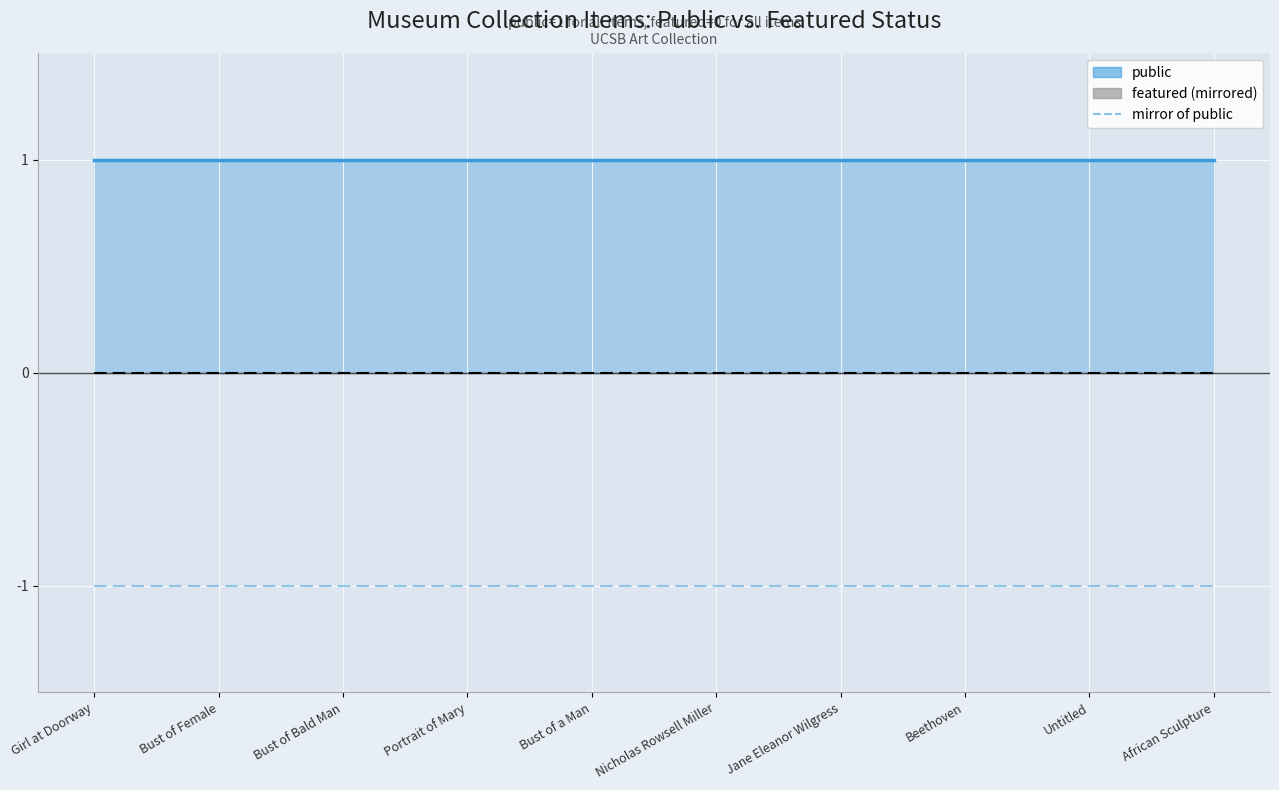

What is the sum of the mirror of public values at Bust of a Man and Bust of Female?

-2